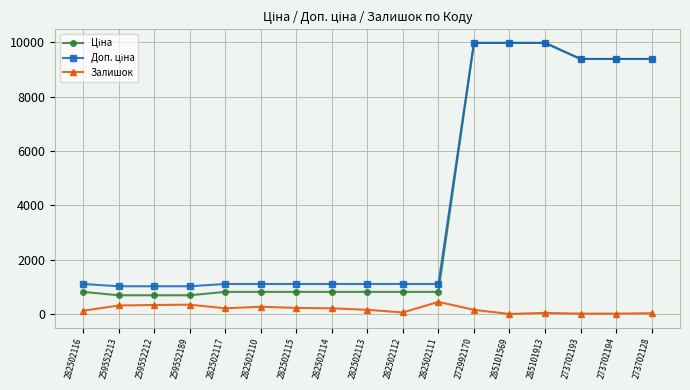

What is the spread (max minus min) of values at 282502111?

658.2